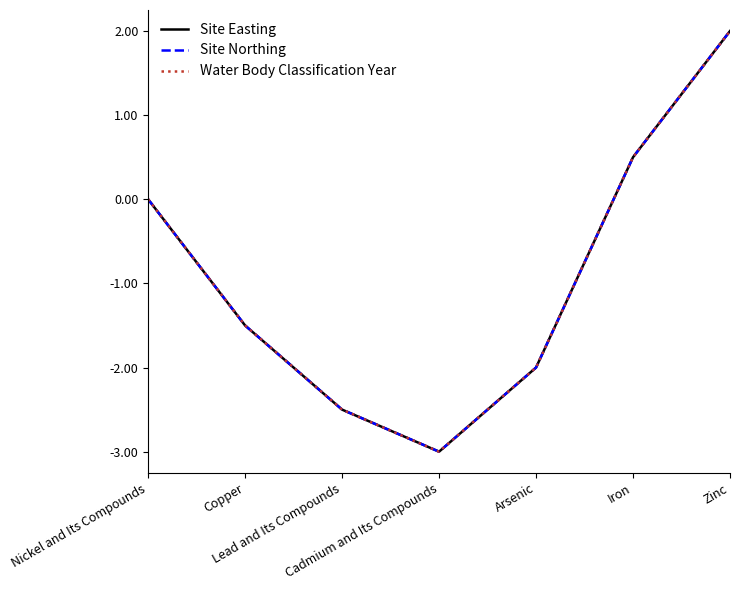

Does the chart have visible grid lines?

No